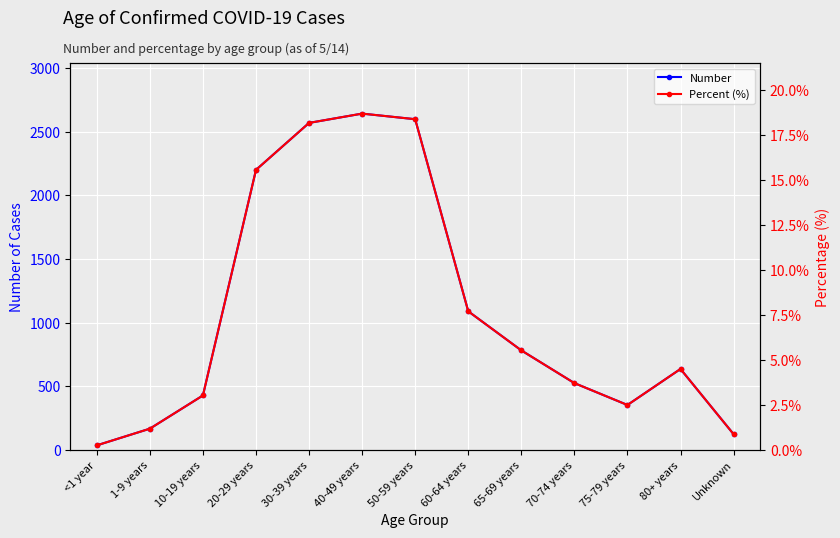

True or false: Percent (%) and Number cross at least once.

False